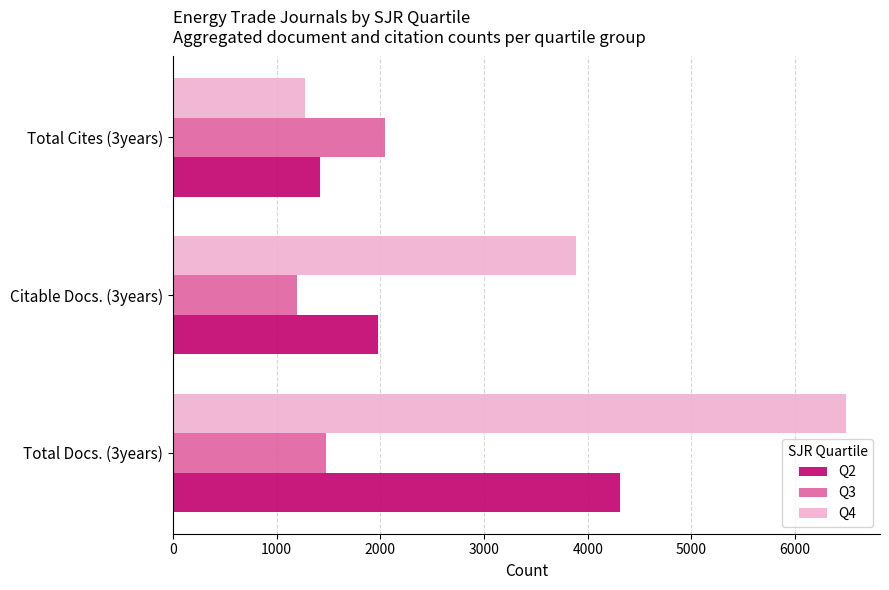

What is the difference between the maximum and minimum values in the Q4 series?

5219